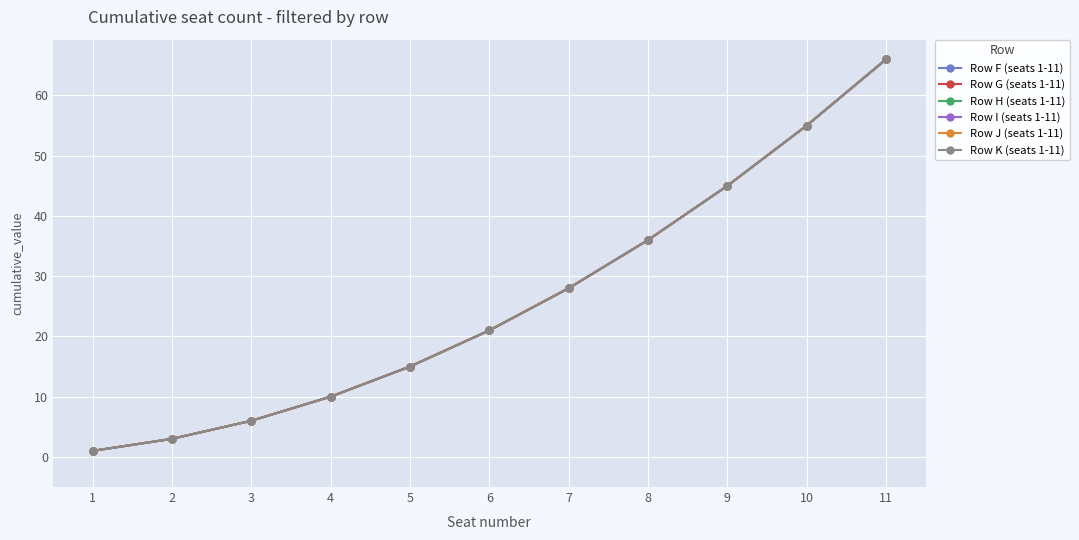

Rank the series at 5 from lowest to highest value.

Row F (seats 1-11), Row G (seats 1-11), Row H (seats 1-11), Row I (seats 1-11), Row J (seats 1-11), Row K (seats 1-11)